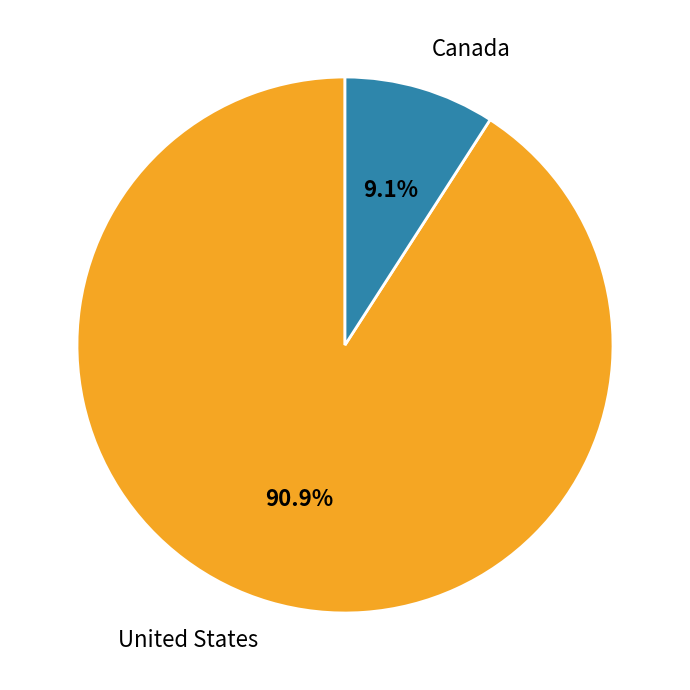

Combined, what portion of the pie is United States and Canada?

100.0%